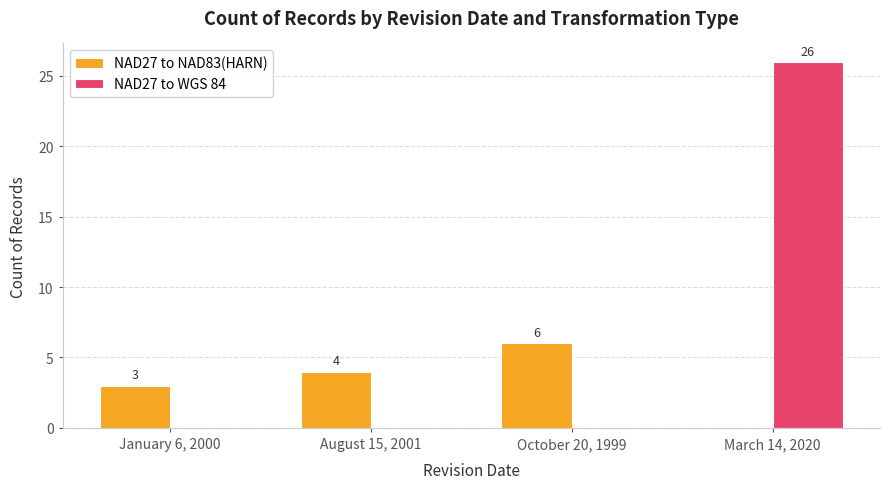

At which label does NAD27 to NAD83(HARN) reach its peak?

October 20, 1999